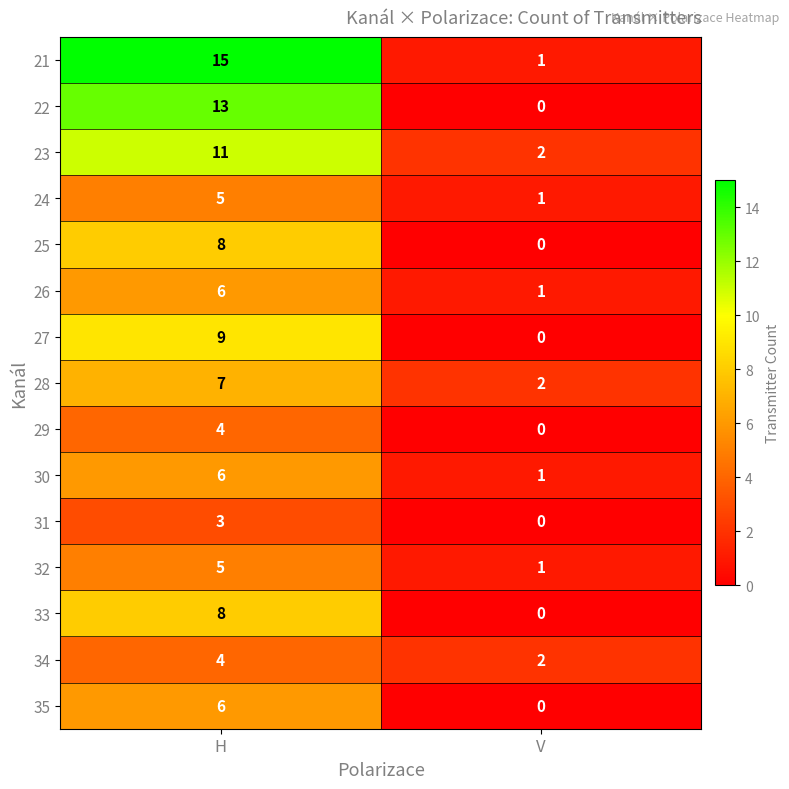

What is the difference between the maximum and minimum values in the 33 series?

8